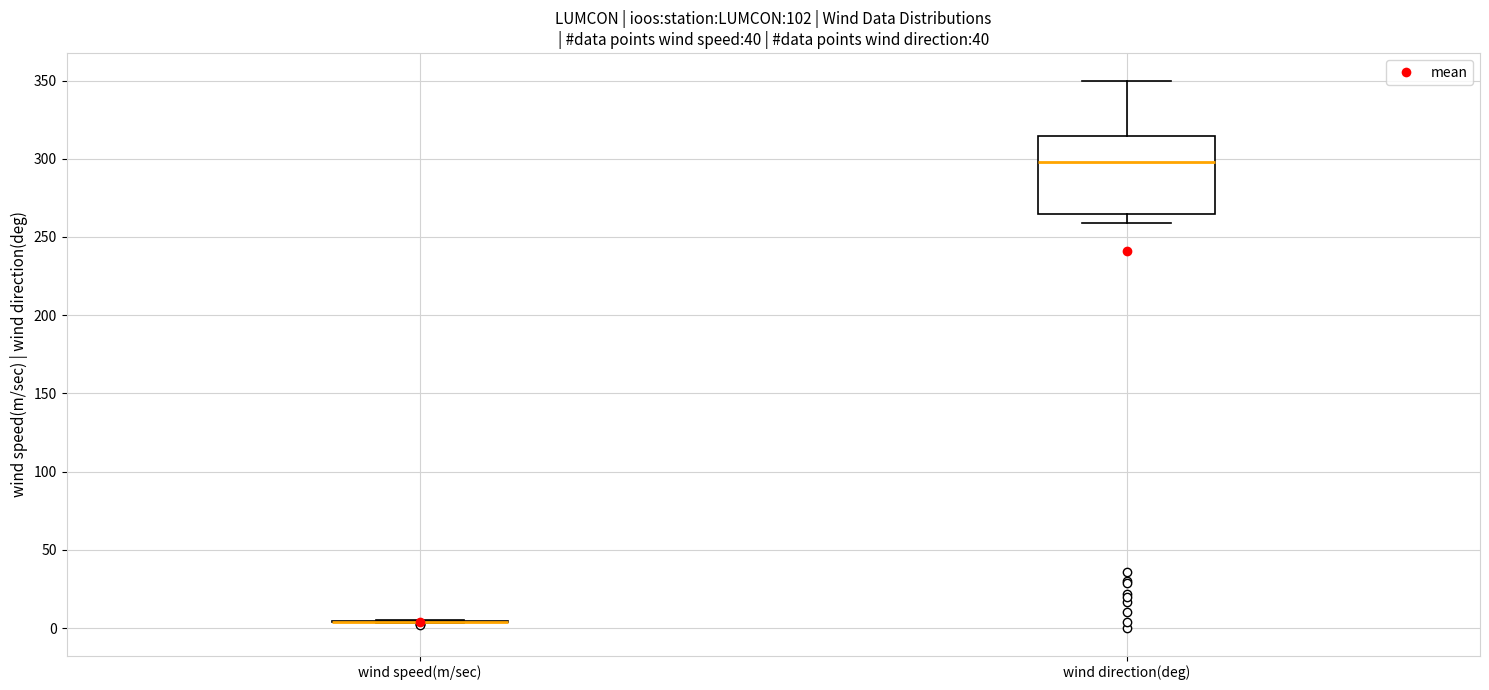

Comparing the boxes themselves (not the whiskers), which one is the tallest?

wind direction(deg)